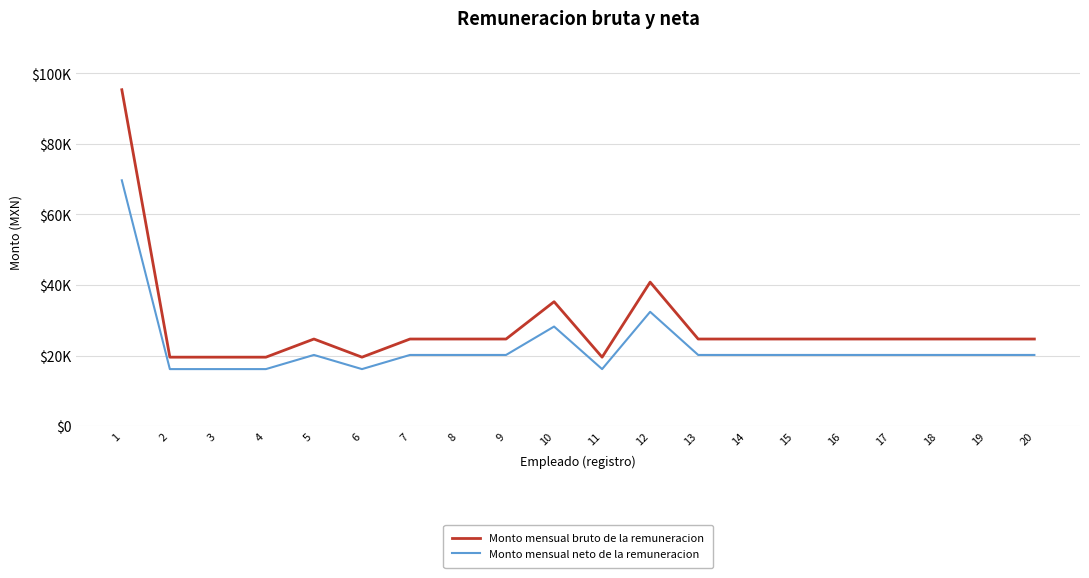

Between 3 and 20, which is larger?

20